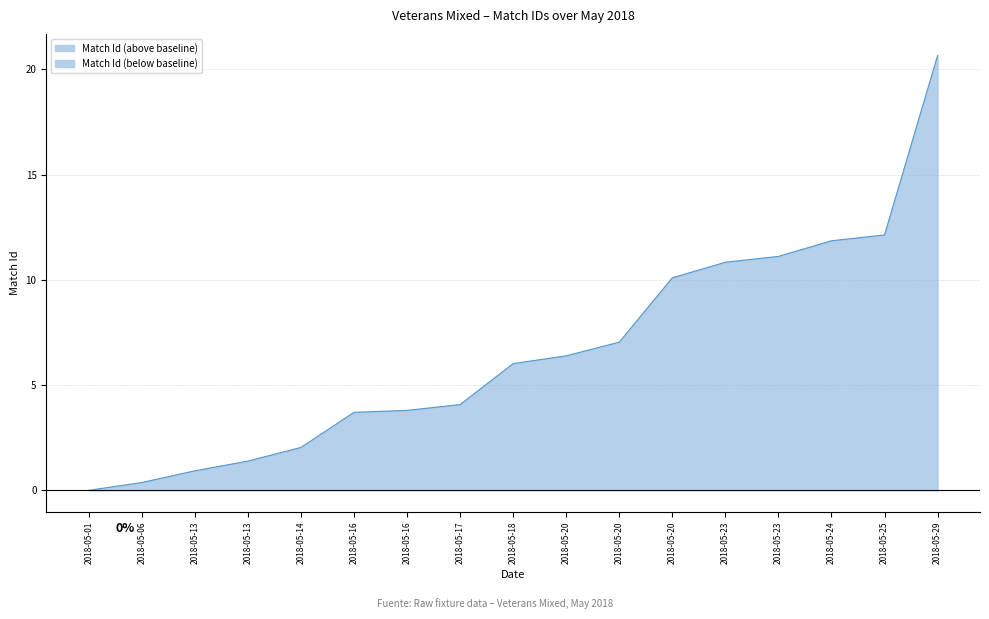

How many positive values are there?

16